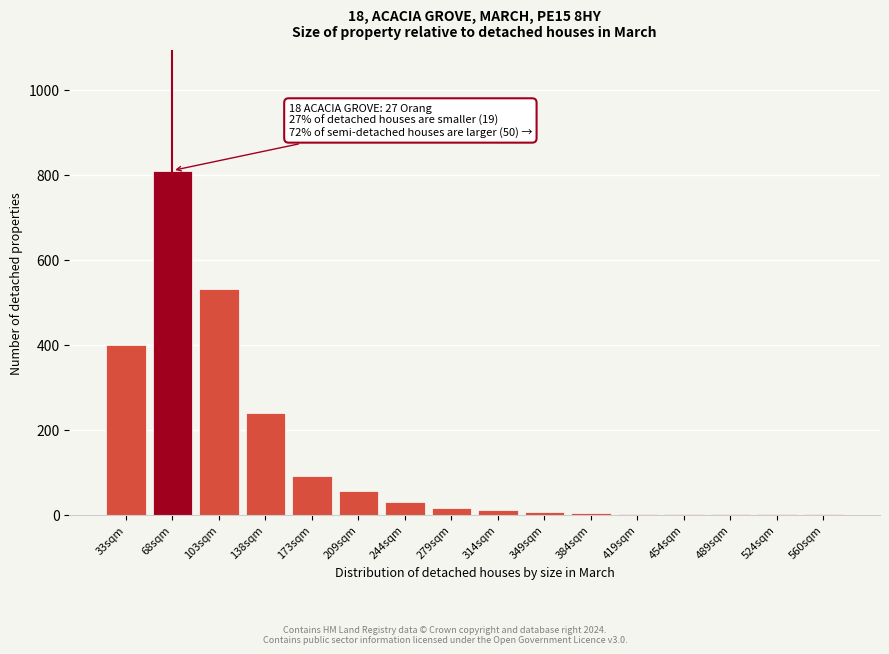

What value does the data have at 103sqm?

530